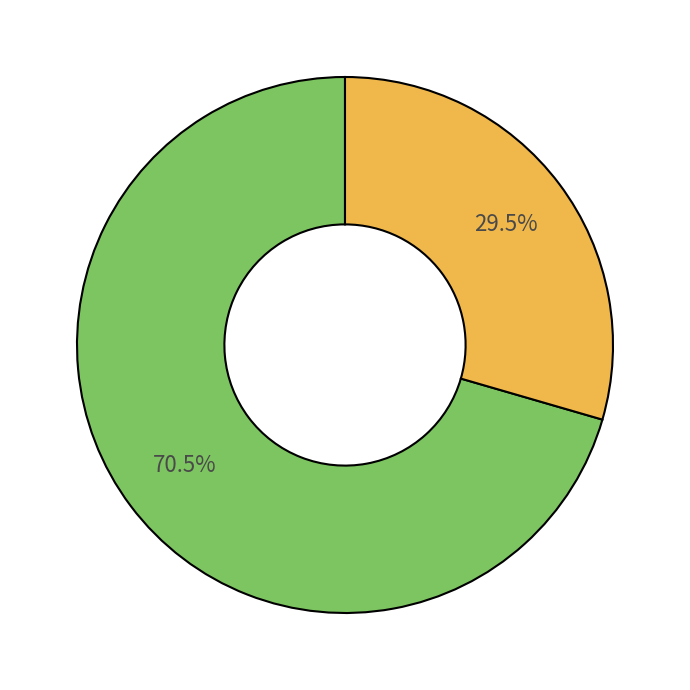

Is there a majority slice in this chart?

Yes